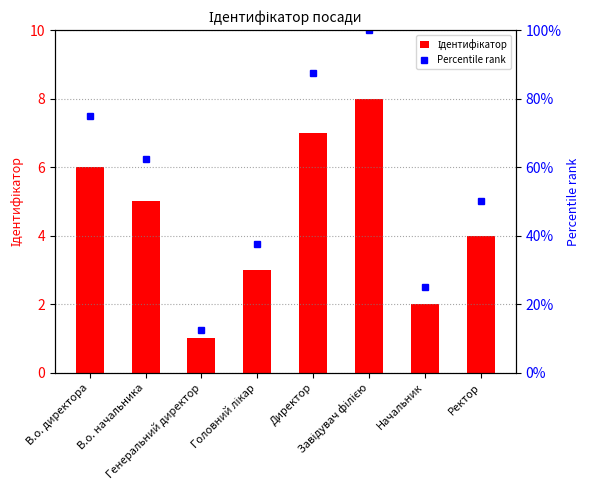

What is the difference between the second highest and second lowest values in the Ідентифікатор series?

5.0